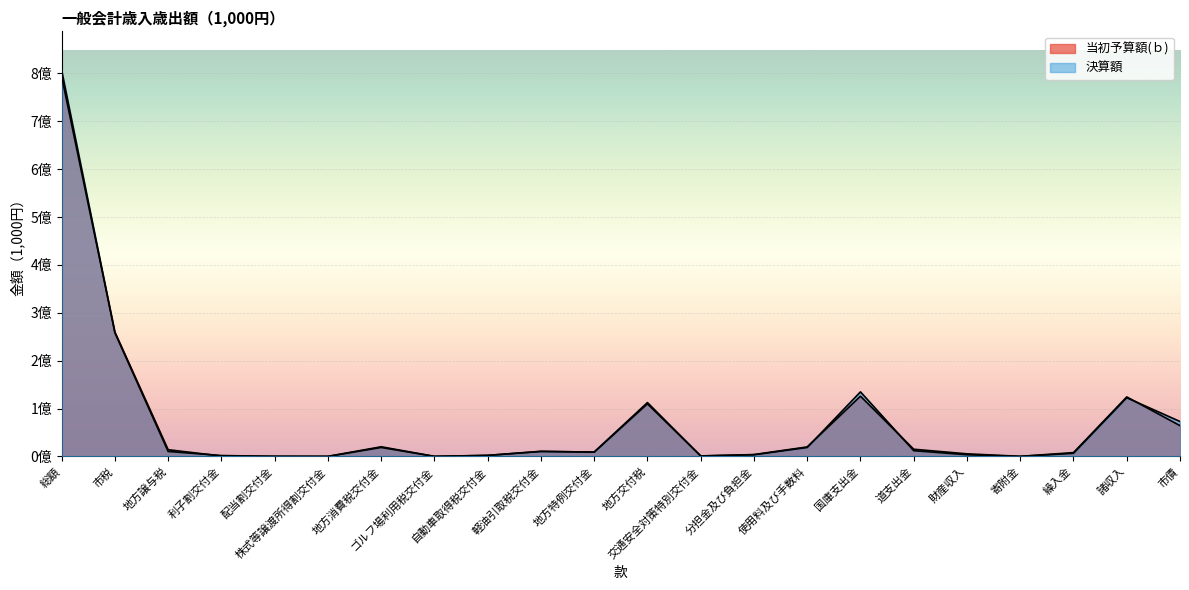

Which series has the largest range (max minus min)?

決算額